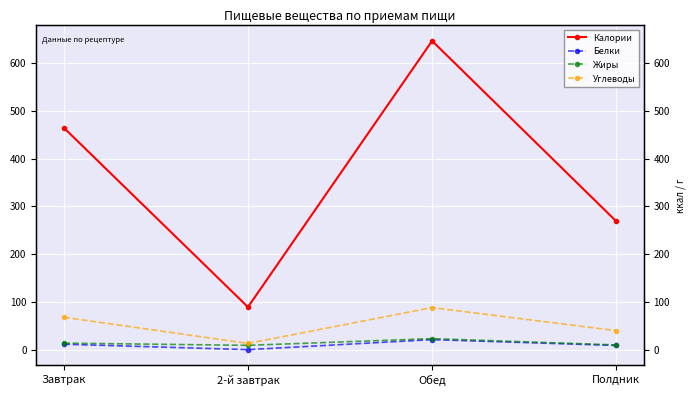

True or false: Белки has a value of 11.4 at Завтрак.

True